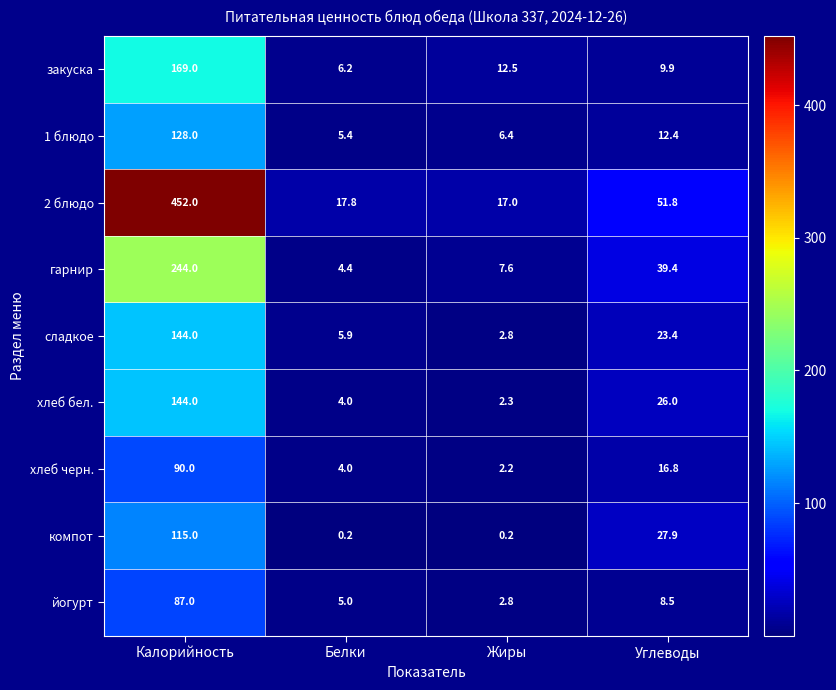

Rank the categories by 1 блюдо value from lowest to highest.

Белки, Жиры, Углеводы, Калорийность